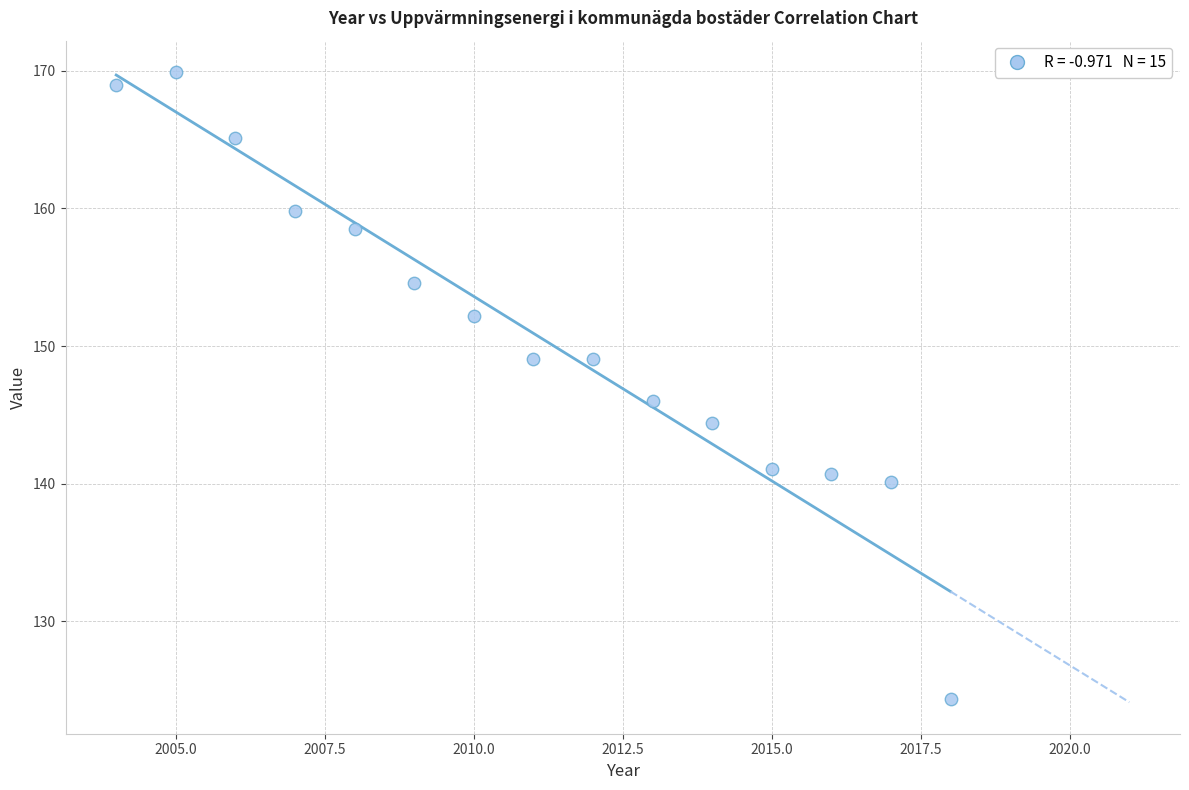

What is the range of X values (max minus min)?

14.0